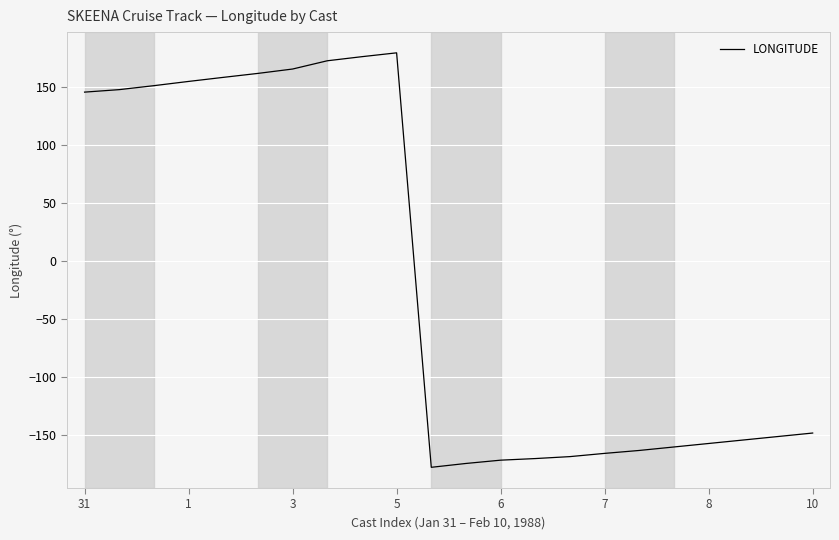

Count the number of values greater than -148.

10